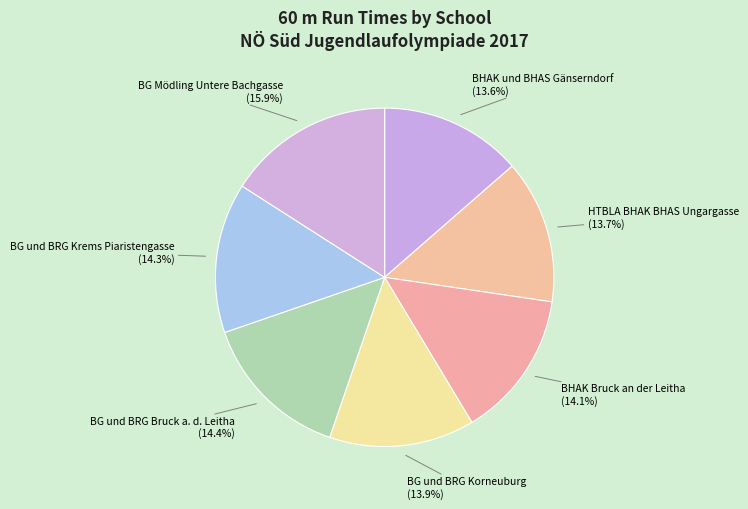

What percentage is the BG und BRG Bruck a. d. Leitha slice, to the nearest percent?

14%